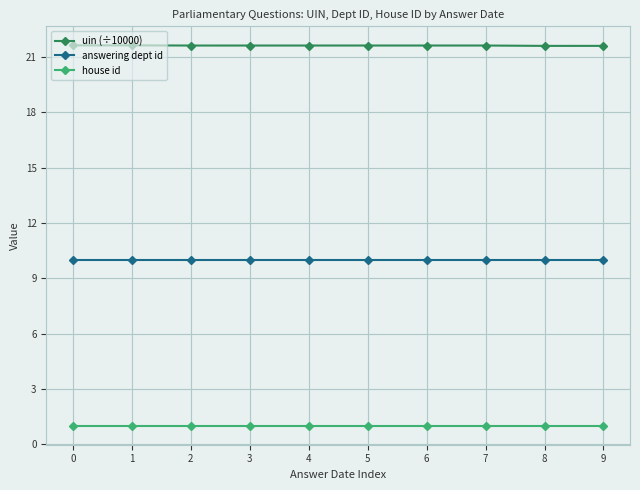

True or false: answering dept id and house id cross at least once.

False